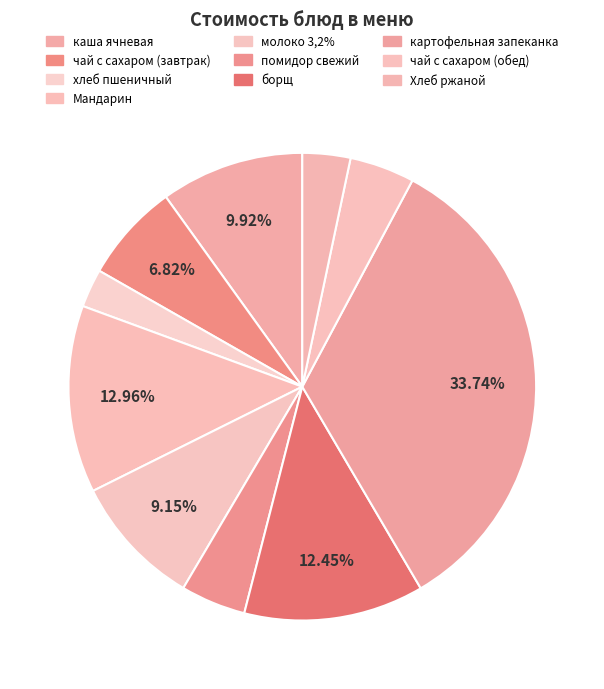

How many segments does this pie chart have?

10